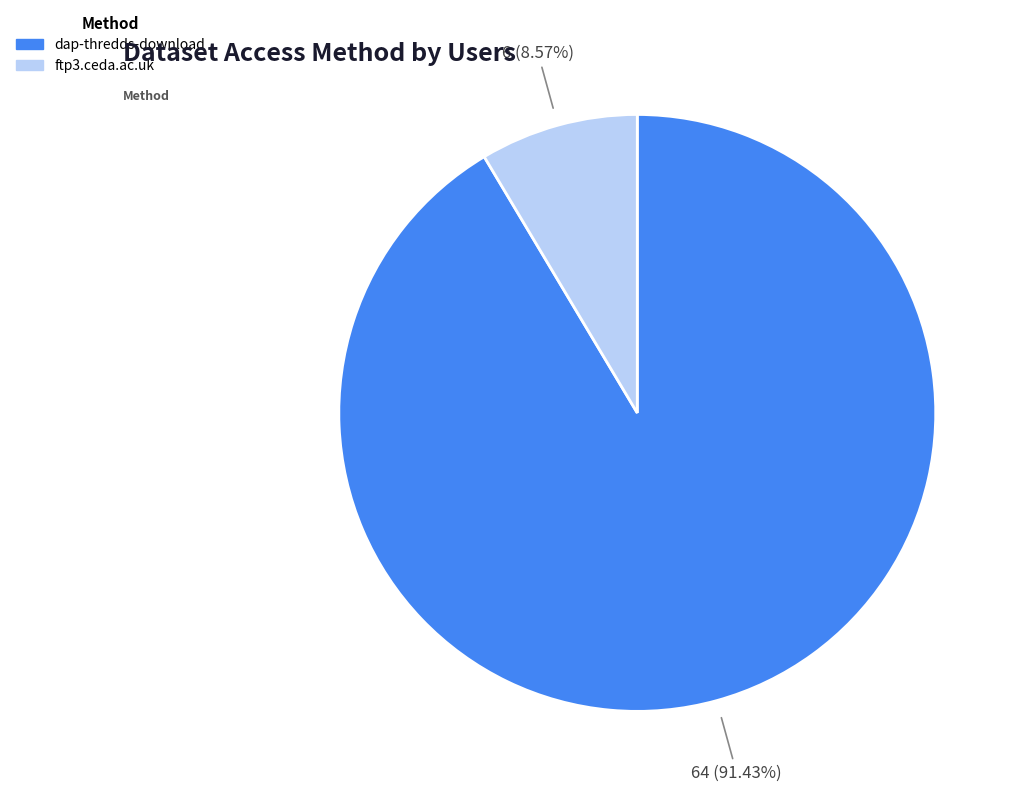

Does ftp3.ceda.ac.uk account for over 50% of the chart?

No